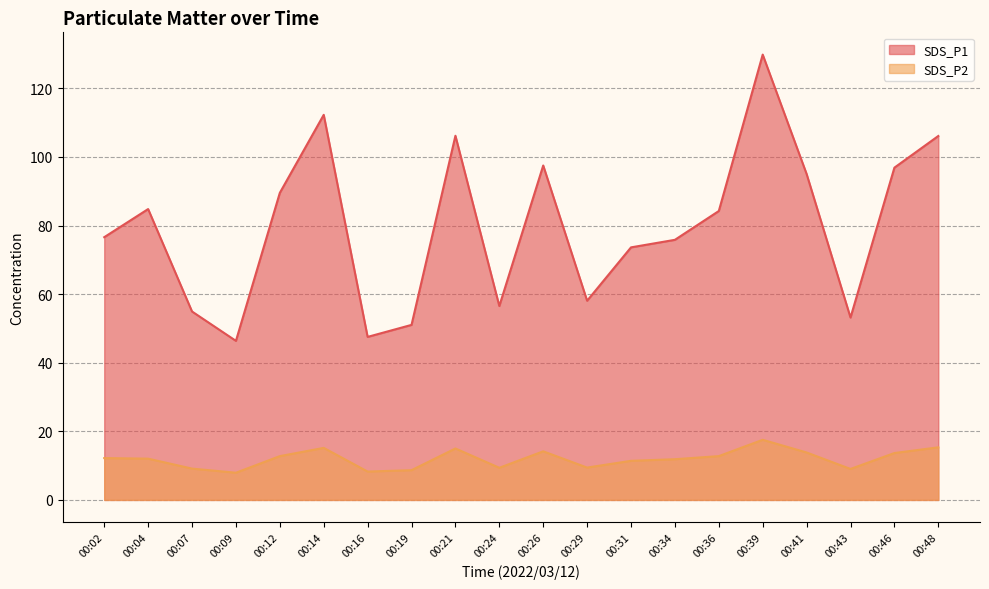

What is the difference between the second highest and minimum values in the SDS_P2 series?

7.4